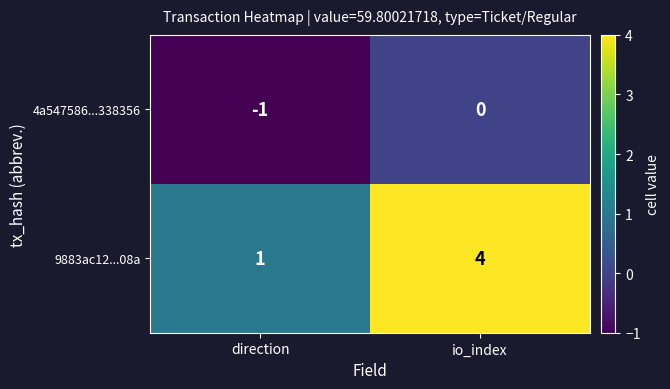

Reading left to right, extract all data points from this chart.

4a547586...338356: direction=-1	io_index=0
9883ac12...08a: direction=1	io_index=4